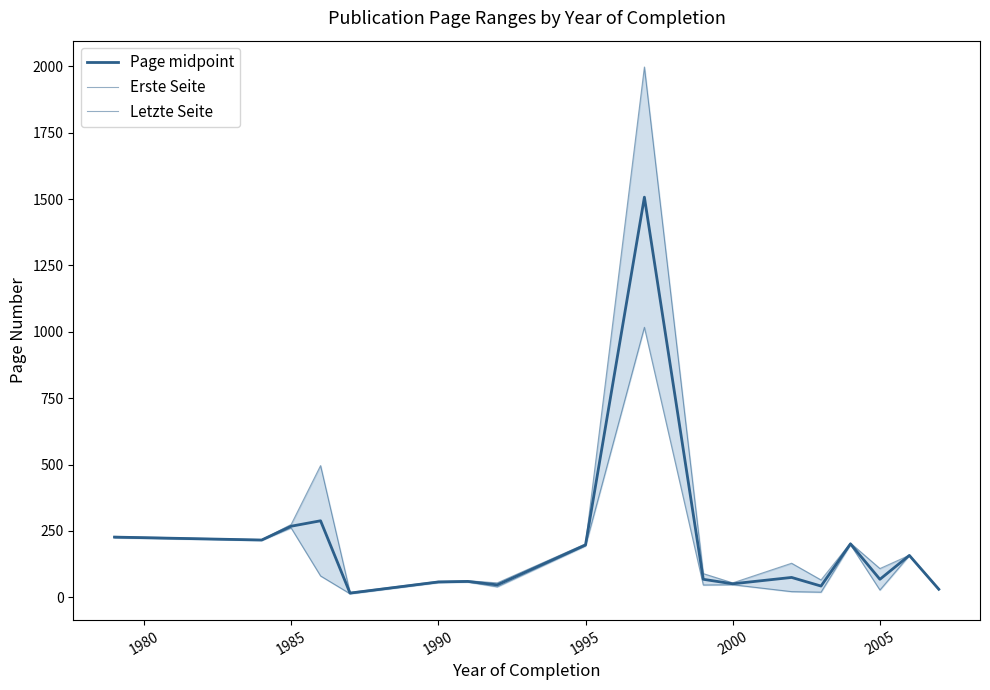

Reading right to left, transcribe all the data shown in this chart.

Page midpoint: 30.0	157.5	67.5	201.0	42.0	74.5	50.5	67.5	1507.5	197.0	46.5	59.5	57.5	15.5	288.0	267.5	215.5	226.5
Erste Seite: 29.0	157.0	27.0	198.0	19.0	21.0	47.0	46.0	1017.0	193.0	39.0	57.0	55.0	13.0	80.0	261.0	214.0	224.0
Letzte Seite: 31.0	158.0	108.0	204.0	65.0	128.0	54.0	89.0	1998.0	201.0	54.0	62.0	60.0	18.0	496.0	274.0	217.0	229.0